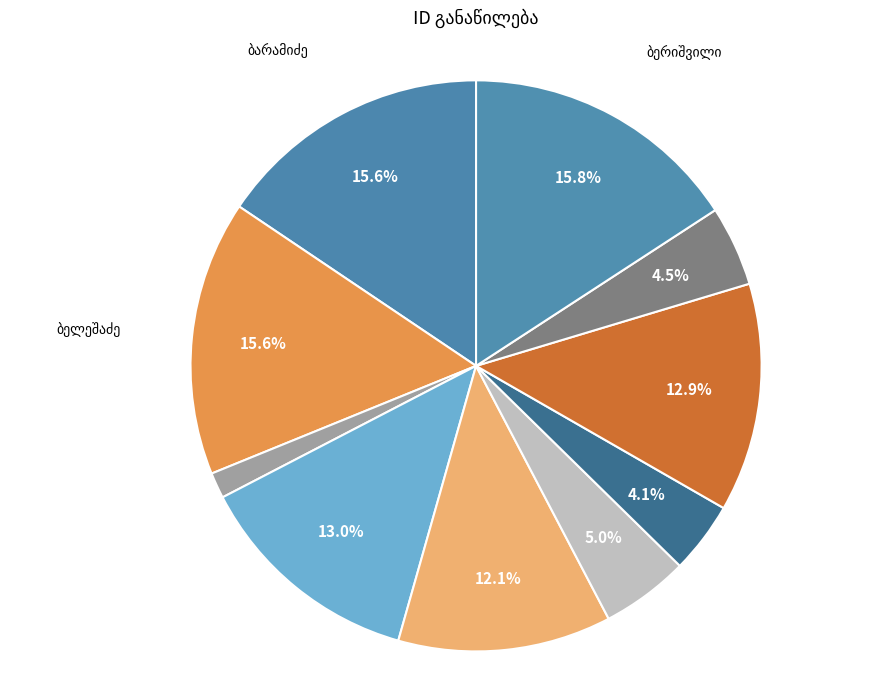

How many slices are in this pie chart?

10